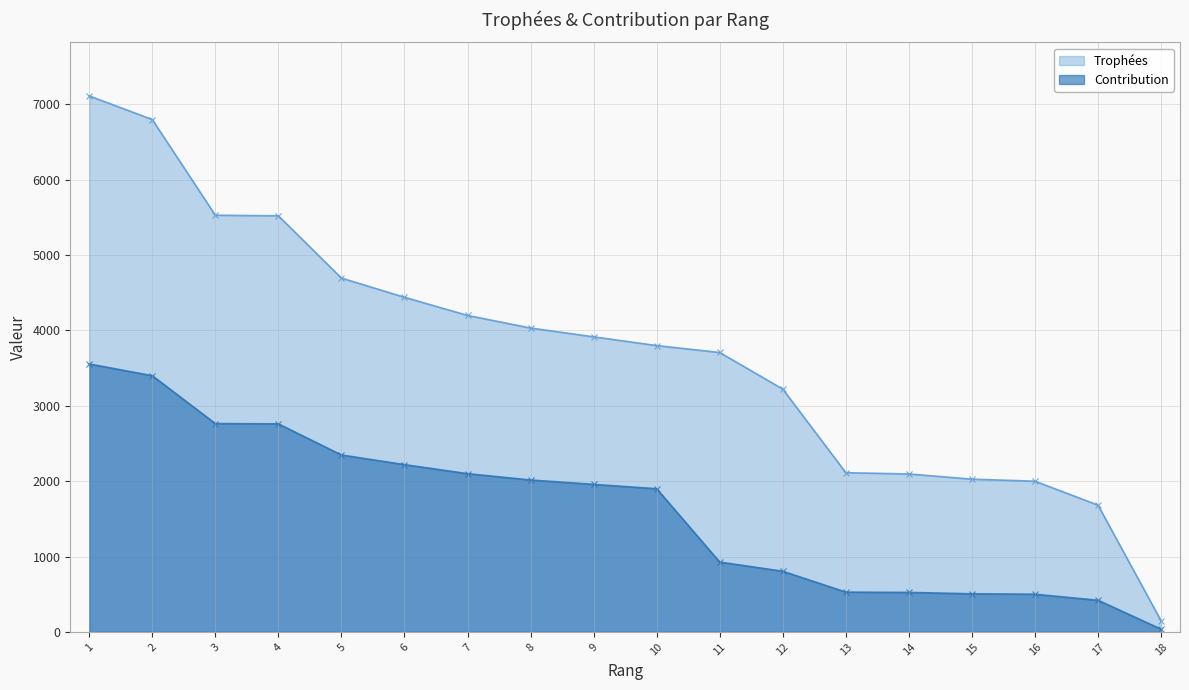

List the series in order of their peak value, highest first.

Trophées, Contribution